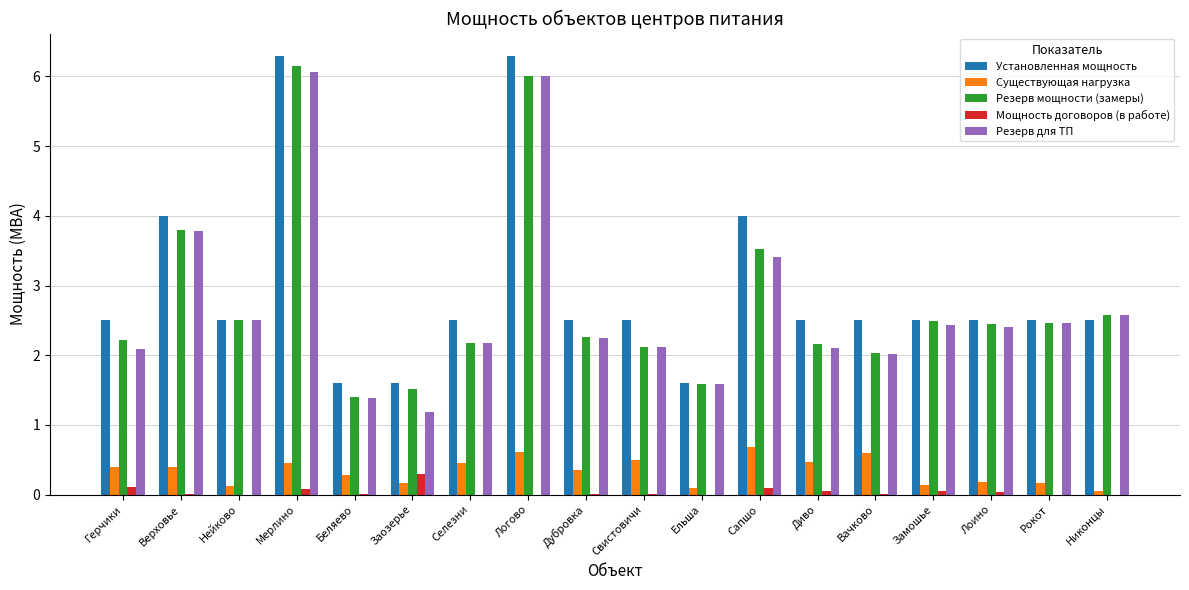

What is the greatest value displayed?

6.3